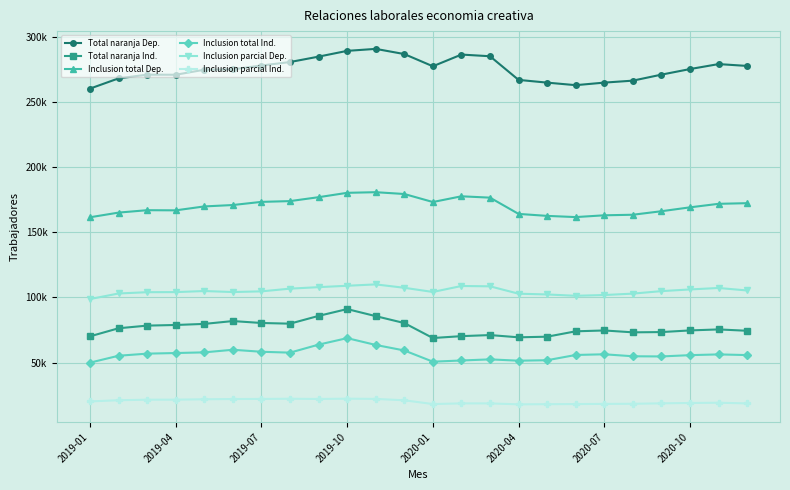

What is the difference between the maximum and second lowest values in the Inclusion total Ind. series?

18080.0